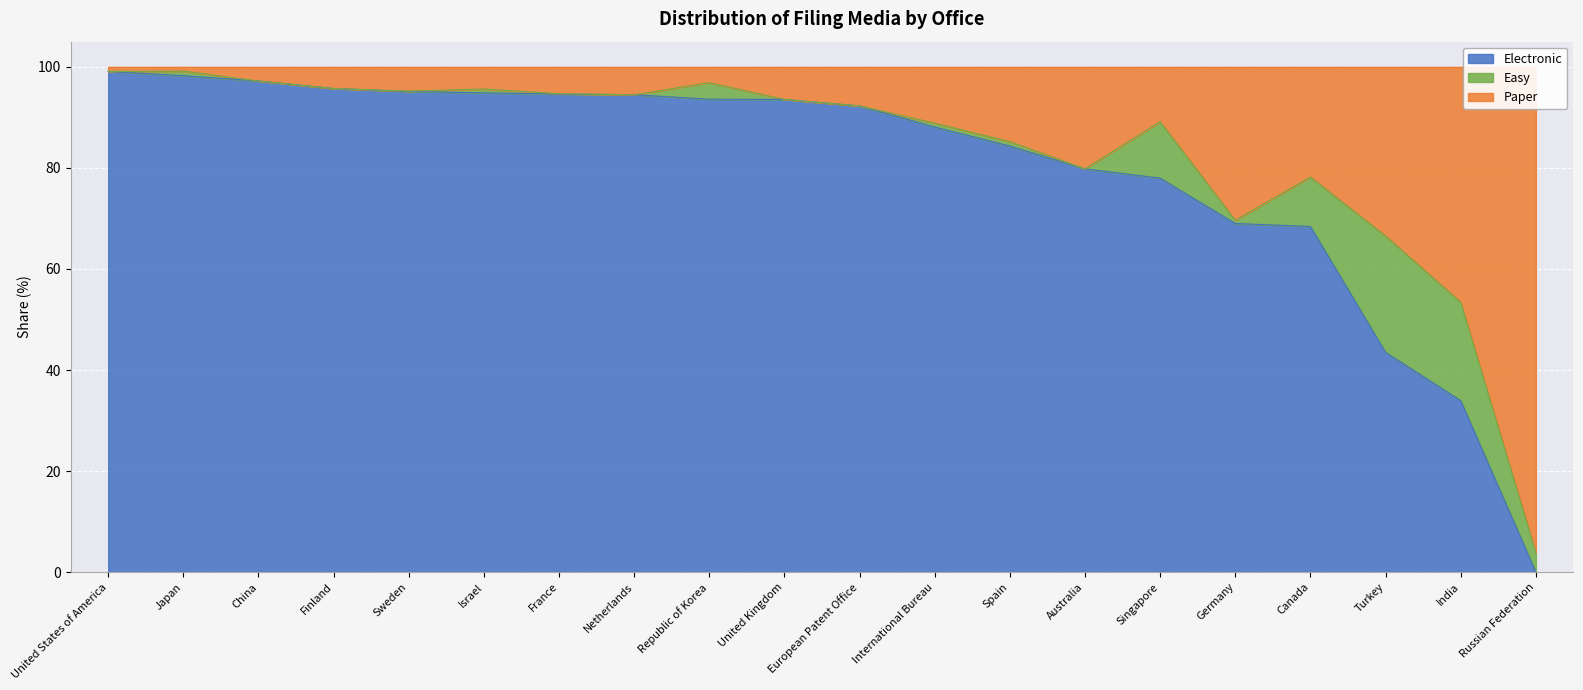

What is the difference between the Paper values at China and India?

43.8